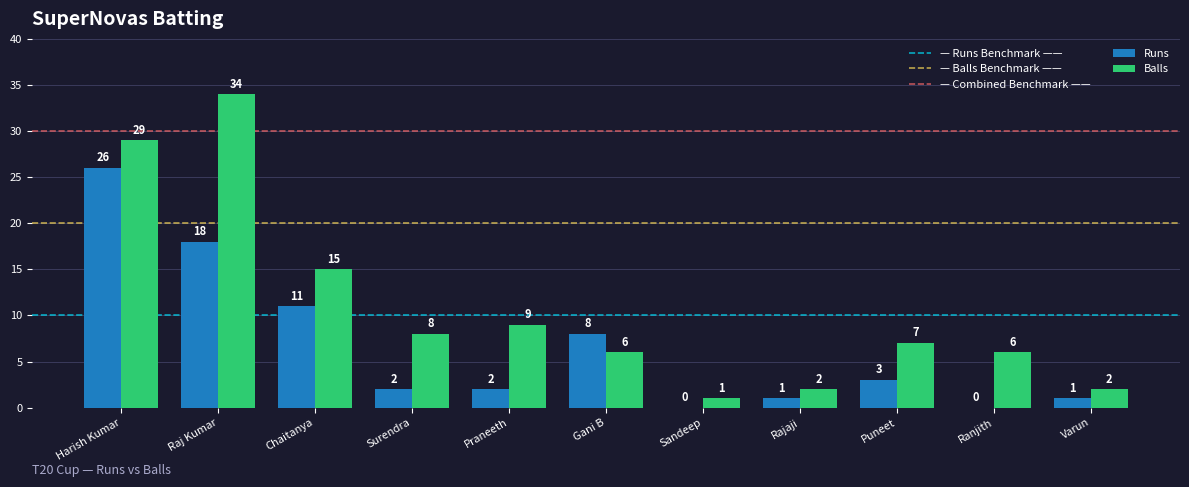

What is the spread (max minus min) of values at Puneet?

4